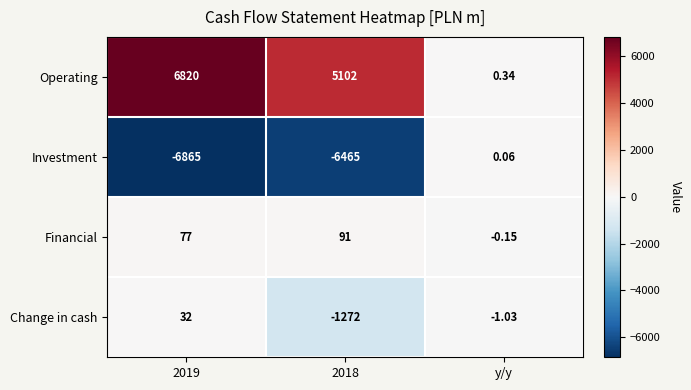

At which label does Investment first exceed -6465?

y/y